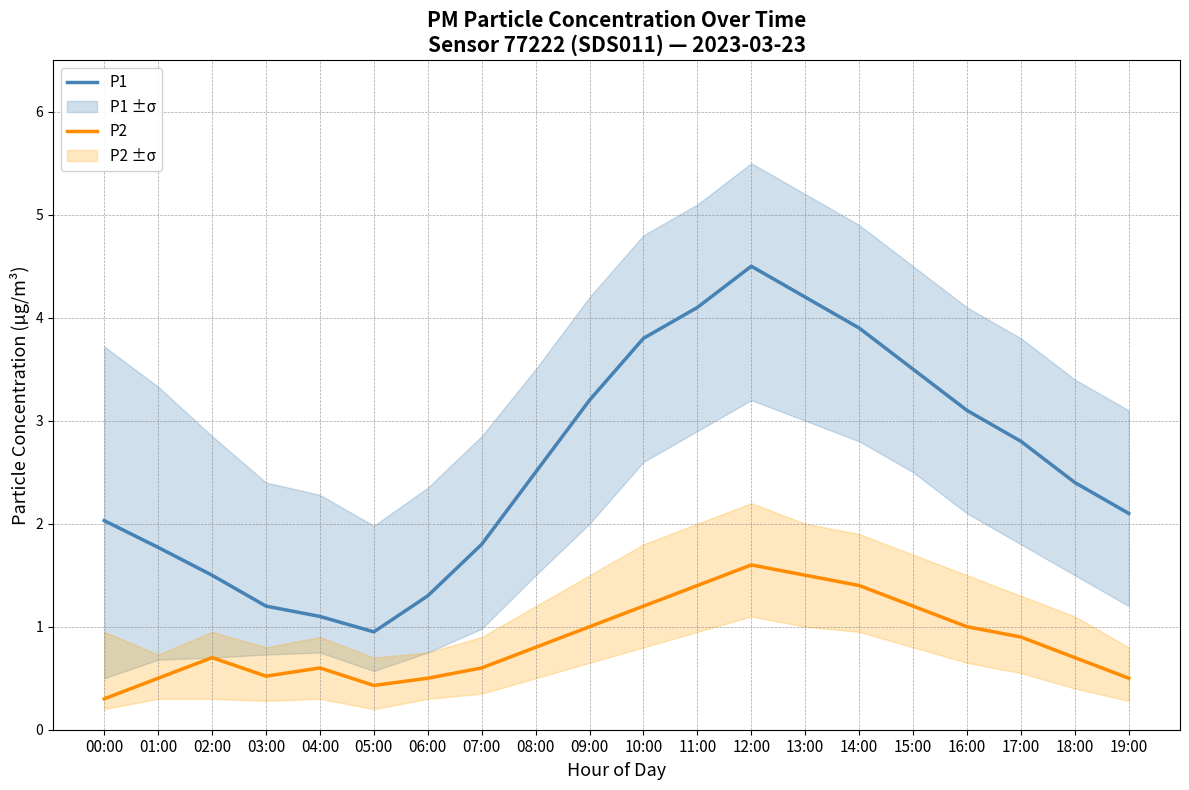

At how many categories does at least one series exceed 0?

20